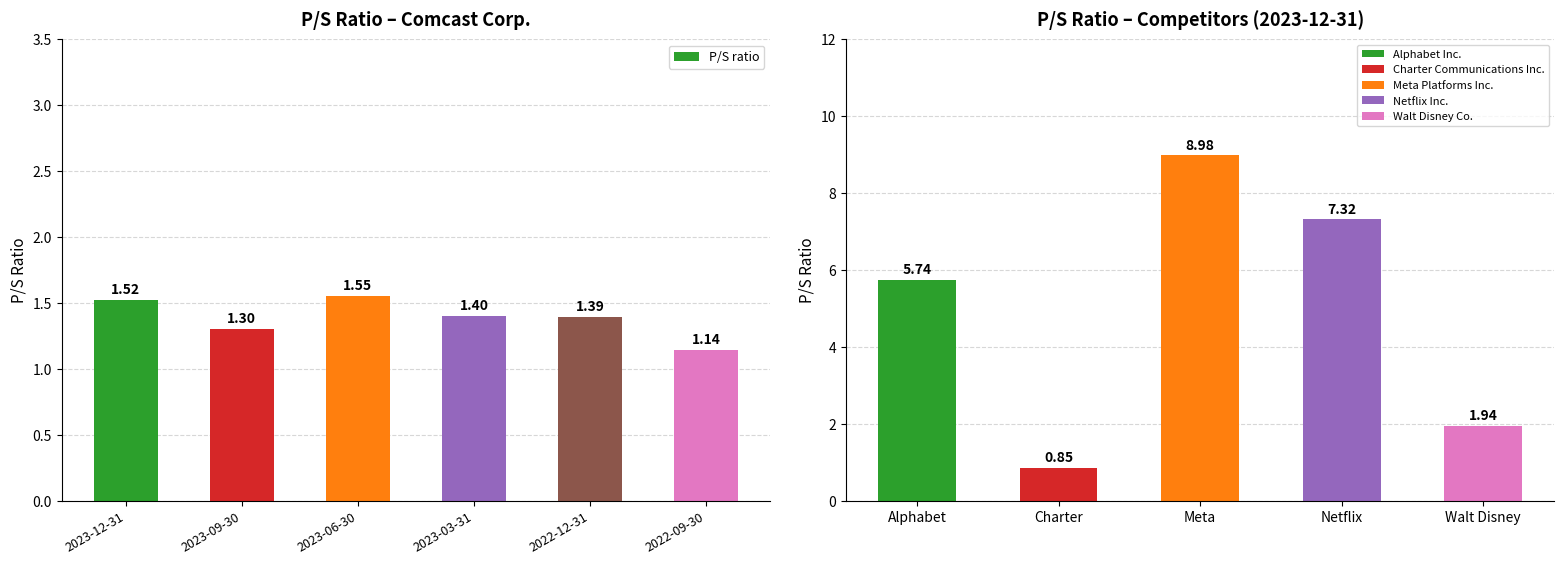

Approximately how many times larger is the value at 2023-06-30 compared to 2023-12-31?

1.0